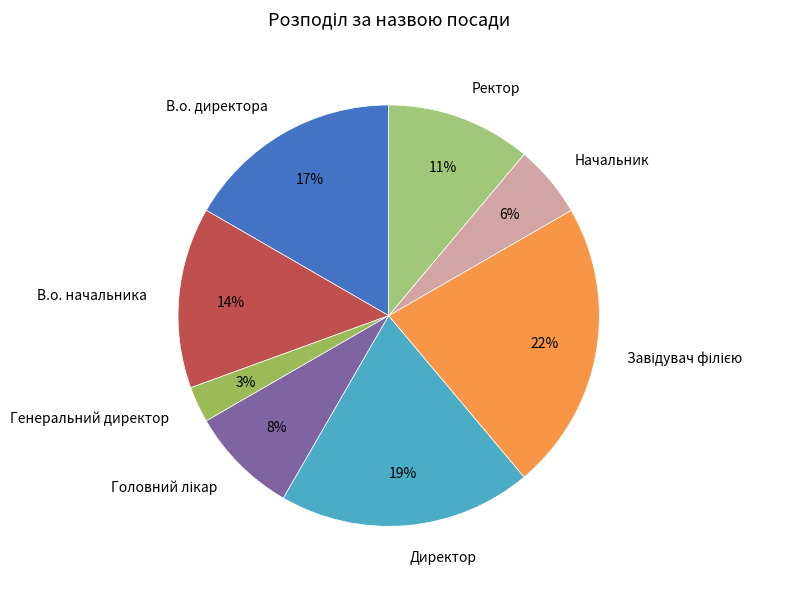

Count the number of slices in the pie.

8